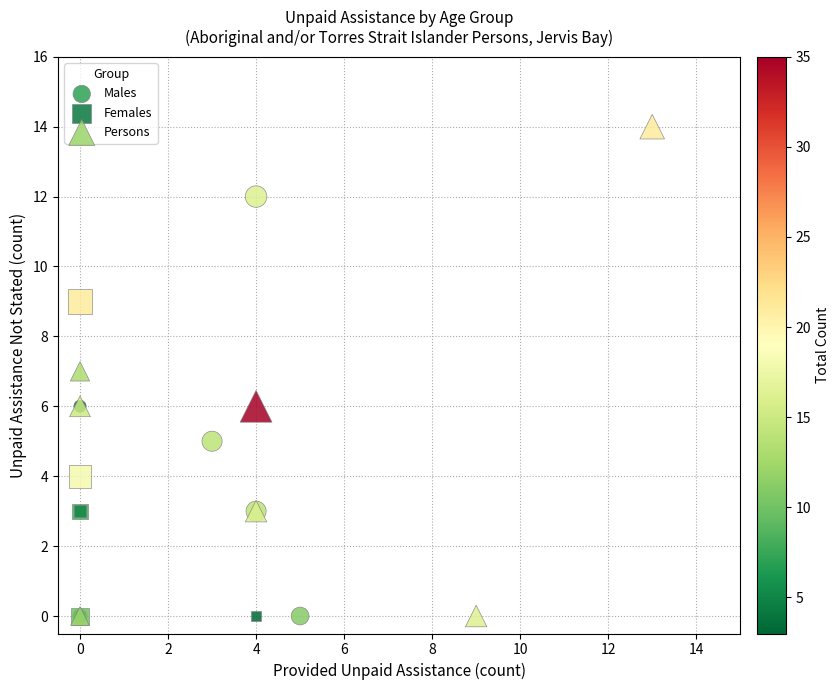

Which series has the largest Y range (max minus min)?

Persons